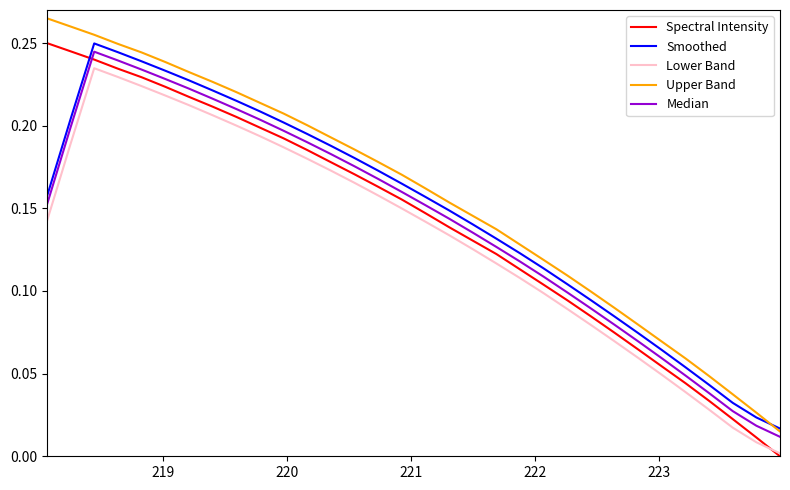

How many series are shown in this chart?

5